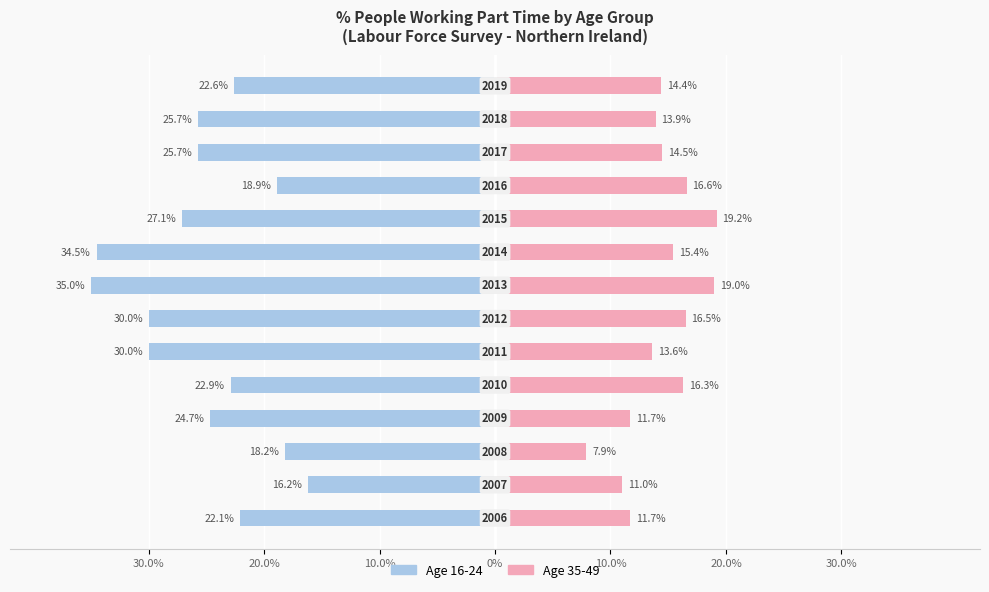

How many distinct data groups are displayed?

2